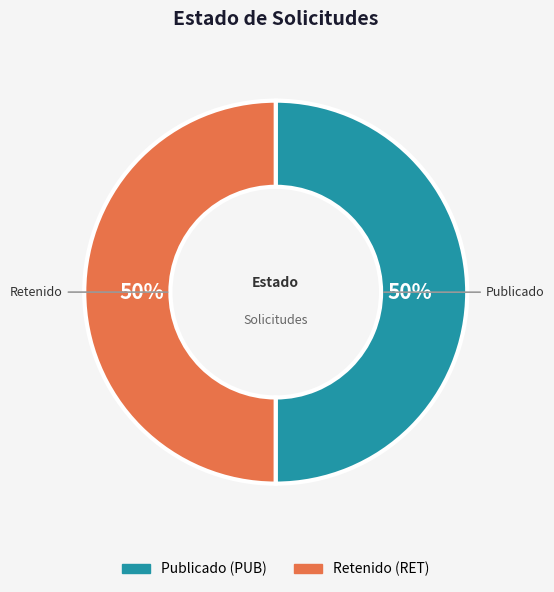

To the nearest percent, what is the average slice percentage?

50%